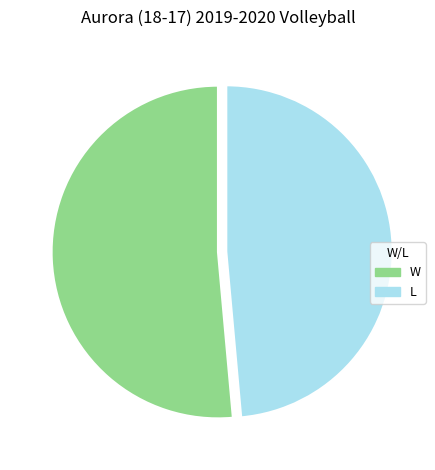

Rank the categories by value from lowest to highest.

L, W